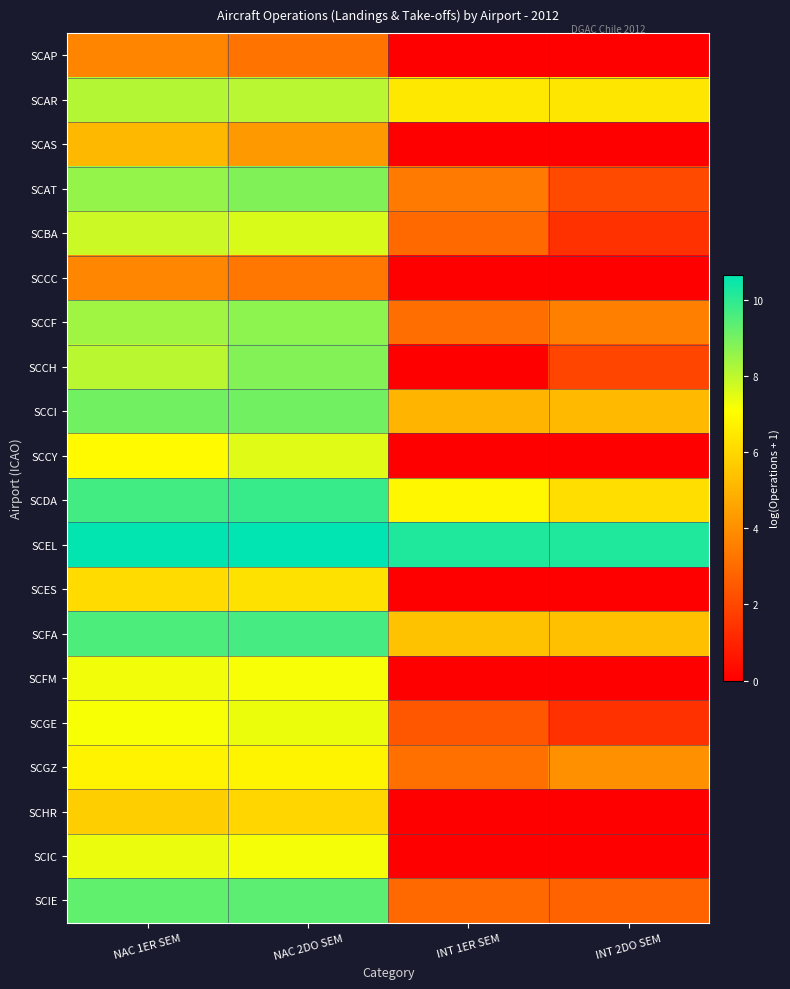

Reading left to right, what are all the values shown in this chart?

SCAP: NAC 1ER SEM=3.7	NAC 2DO SEM=3.2	INT 1ER SEM=0.0	INT 2DO SEM=0.0
SCAR: NAC 1ER SEM=8.1	NAC 2DO SEM=8.1	INT 1ER SEM=6.5	INT 2DO SEM=6.4
SCAS: NAC 1ER SEM=5.1	NAC 2DO SEM=4.3	INT 1ER SEM=0.0	INT 2DO SEM=0.0
SCAT: NAC 1ER SEM=8.6	NAC 2DO SEM=8.8	INT 1ER SEM=3.4	INT 2DO SEM=2.1
SCBA: NAC 1ER SEM=7.8	NAC 2DO SEM=7.6	INT 1ER SEM=2.9	INT 2DO SEM=1.4
SCCC: NAC 1ER SEM=3.8	NAC 2DO SEM=3.3	INT 1ER SEM=0.0	INT 2DO SEM=0.0
SCCF: NAC 1ER SEM=8.4	NAC 2DO SEM=8.7	INT 1ER SEM=3.1	INT 2DO SEM=3.6
SCCH: NAC 1ER SEM=8.0	NAC 2DO SEM=8.8	INT 1ER SEM=0.0	INT 2DO SEM=1.9
SCCI: NAC 1ER SEM=9.1	NAC 2DO SEM=9.1	INT 1ER SEM=5.0	INT 2DO SEM=5.2
SCCY: NAC 1ER SEM=7.0	NAC 2DO SEM=7.5	INT 1ER SEM=0.0	INT 2DO SEM=0.0
SCDA: NAC 1ER SEM=9.7	NAC 2DO SEM=9.8	INT 1ER SEM=6.9	INT 2DO SEM=6.2
SCEL: NAC 1ER SEM=10.6	NAC 2DO SEM=10.6	INT 1ER SEM=10.2	INT 2DO SEM=10.2
SCES: NAC 1ER SEM=6.1	NAC 2DO SEM=6.3	INT 1ER SEM=0.0	INT 2DO SEM=0.0
SCFA: NAC 1ER SEM=9.6	NAC 2DO SEM=9.6	INT 1ER SEM=5.4	INT 2DO SEM=5.3
SCFM: NAC 1ER SEM=7.3	NAC 2DO SEM=7.2	INT 1ER SEM=0.0	INT 2DO SEM=0.0
SCGE: NAC 1ER SEM=7.2	NAC 2DO SEM=7.4	INT 1ER SEM=2.4	INT 2DO SEM=1.4
SCGZ: NAC 1ER SEM=6.8	NAC 2DO SEM=6.8	INT 1ER SEM=3.1	INT 2DO SEM=4.0
SCHR: NAC 1ER SEM=5.7	NAC 2DO SEM=6.0	INT 1ER SEM=0.0	INT 2DO SEM=0.0
SCIC: NAC 1ER SEM=7.4	NAC 2DO SEM=7.2	INT 1ER SEM=0.0	INT 2DO SEM=0.0
SCIE: NAC 1ER SEM=9.3	NAC 2DO SEM=9.4	INT 1ER SEM=2.9	INT 2DO SEM=2.8